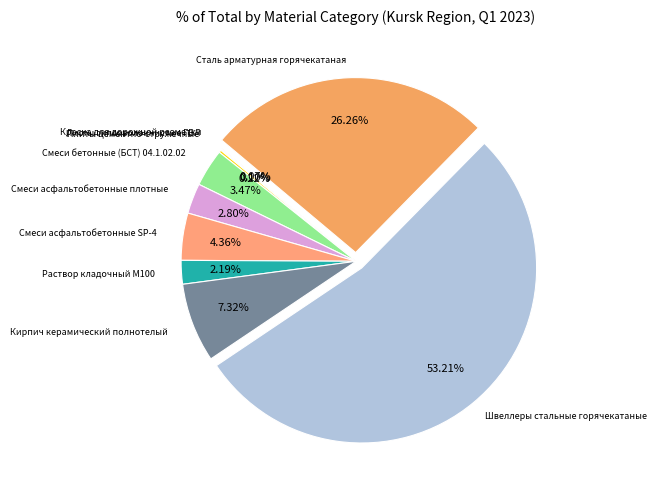

Rank the categories by value from highest to lowest.

Швеллеры стальные горячекатаные, Сталь арматурная горячекатаная, Кирпич керамический полнотелый, Смеси асфальтобетонные SP-4, Смеси бетонные (БСТ) 04.1.02.02, Смеси асфальтобетонные плотные, Раствор кладочный М100, Плиты цементно-стружечные, Листы гипсоволокнистые ГВЛ, Краска для дорожной разметки